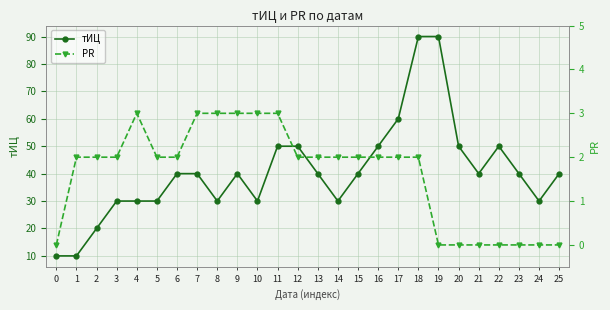

How many interior local peaks does the тИЦ series have?

2